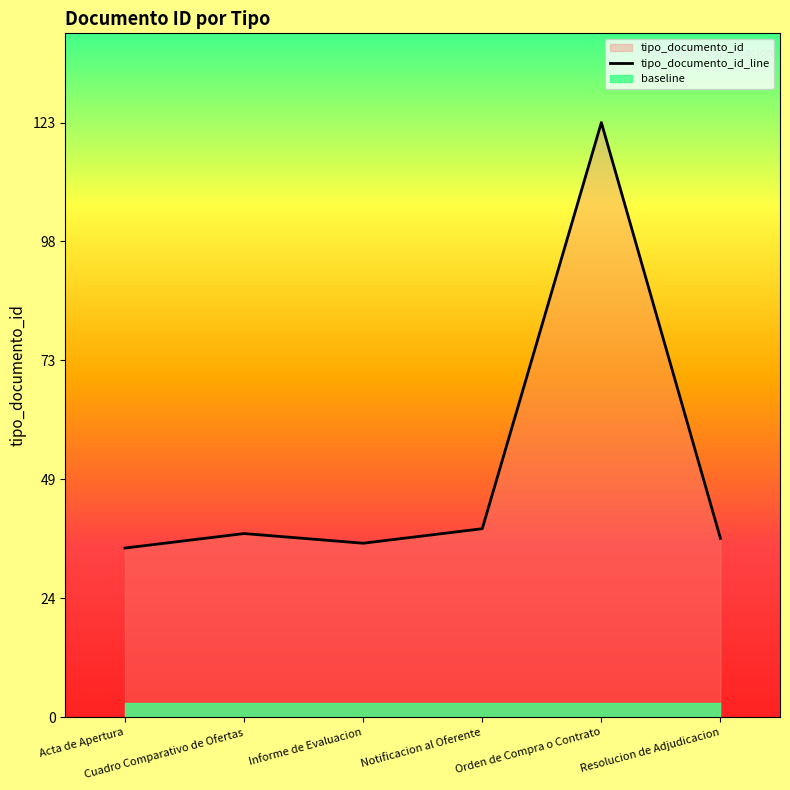

List the labels in order of value, largest first.

Orden de Compra o Contrato, Notificacion al Oferente, Cuadro Comparativo de Ofertas, Resolucion de Adjudicacion, Informe de Evaluacion, Acta de Apertura